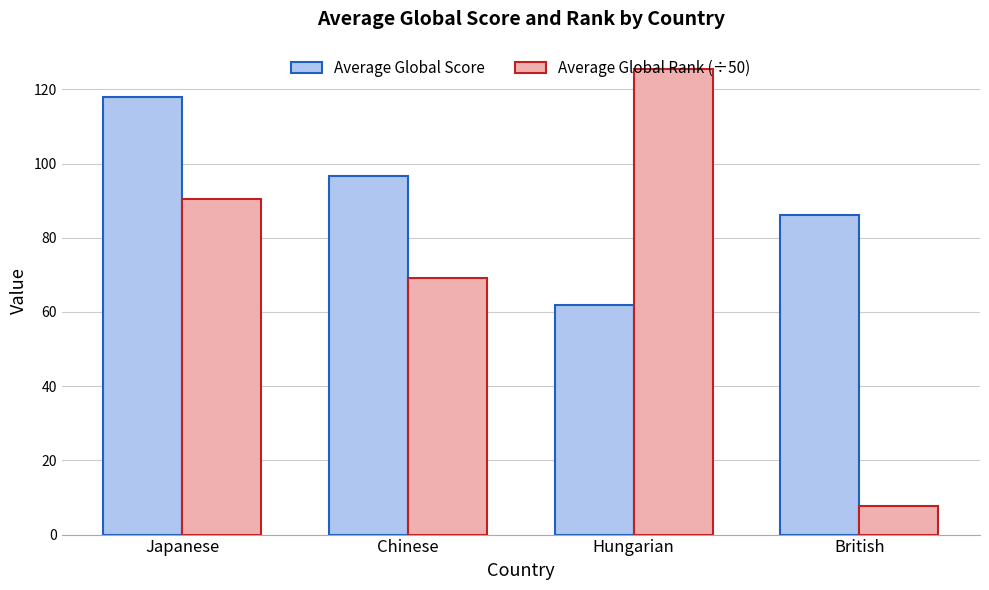

Which category has the highest value across all series?

Hungarian